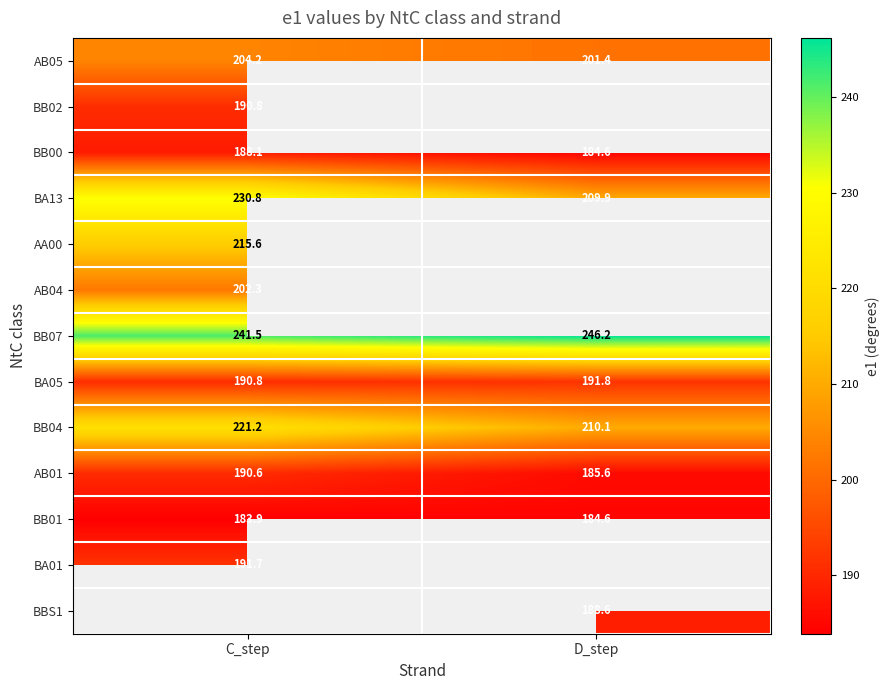

How many values in the BB00 series are below 188?

1